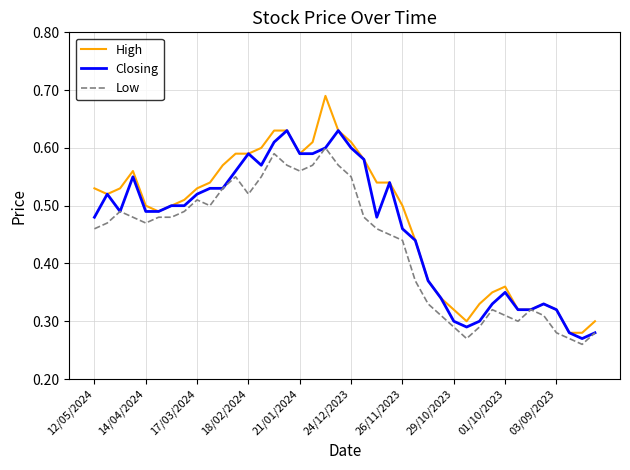

Which series has the largest range (max minus min)?

High